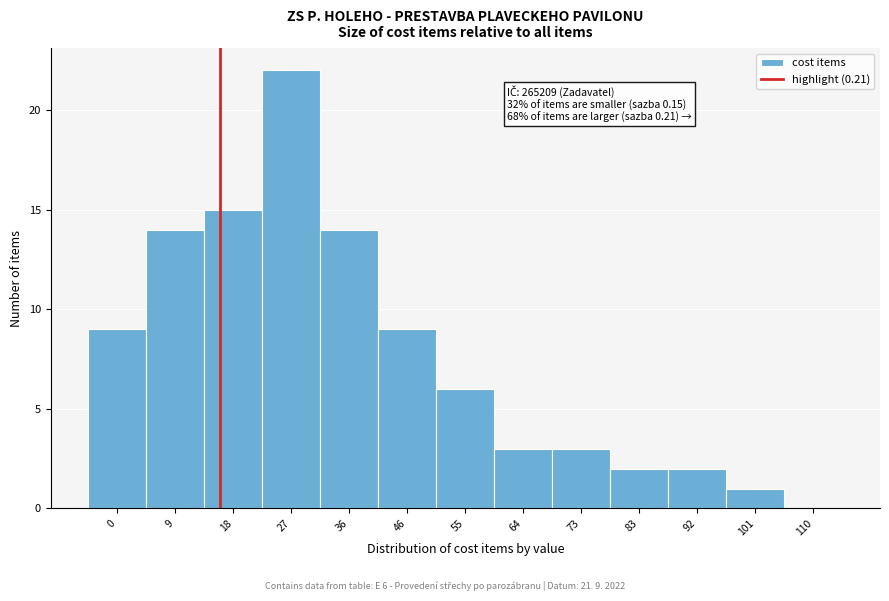

Reading left to right, extract all data points from this chart.

0=9	9=14	18=15	27=22	36=14	46=9	55=6	64=3	73=3	83=2	92=2	101=1	110=0